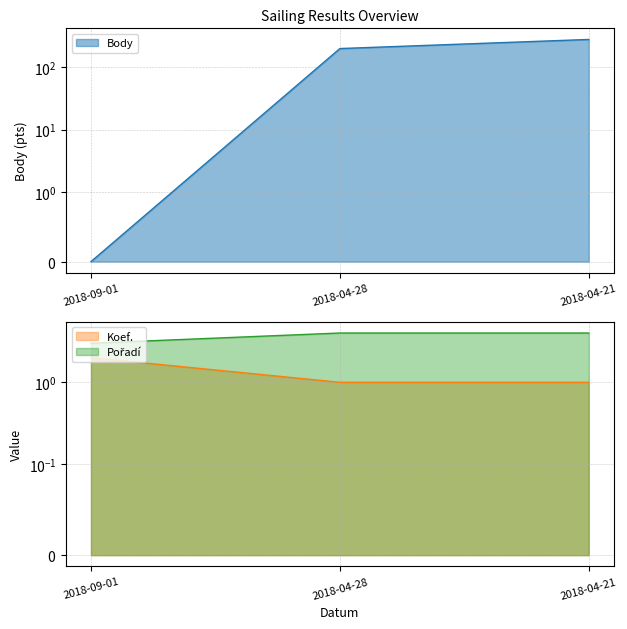

At which category is the sum across all series the highest?

2018-04-21